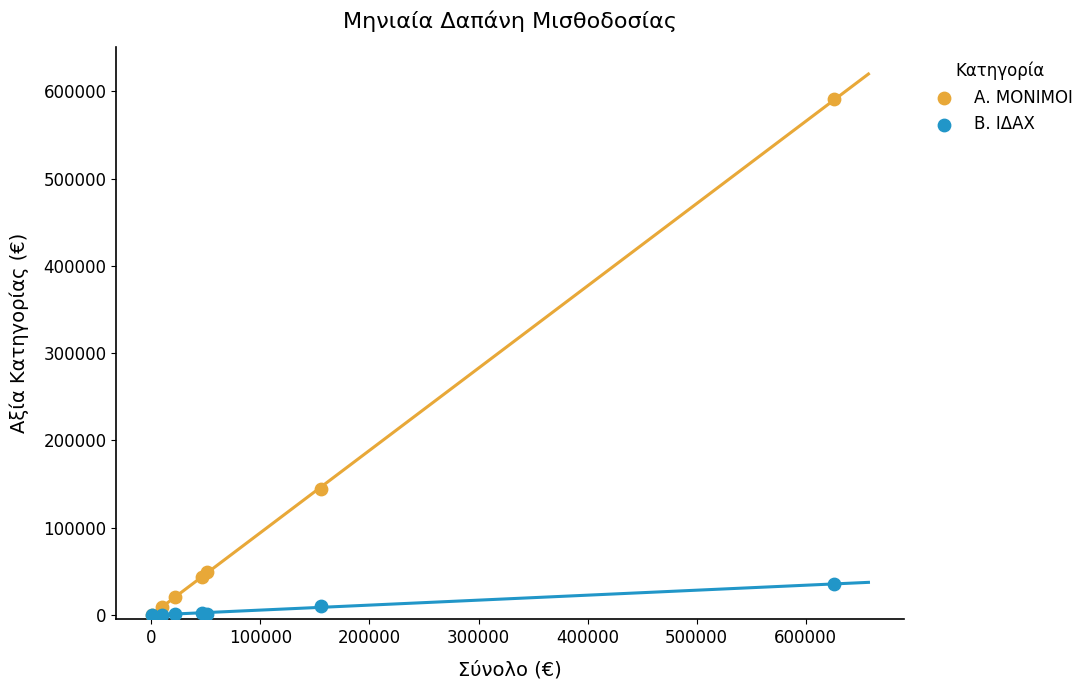

What are all the series names shown in the legend?

Α. ΜΟΝΙΜΟΙ, Β. ΙΔΑΧ